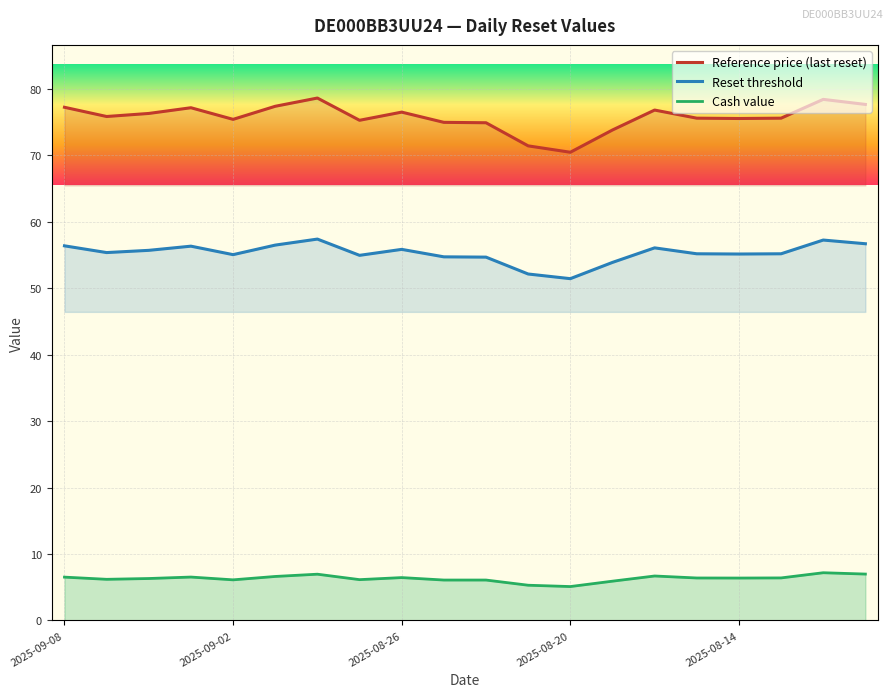

Is it true that Reference price (last reset) equals 77.2 at 2025-09-08?

True